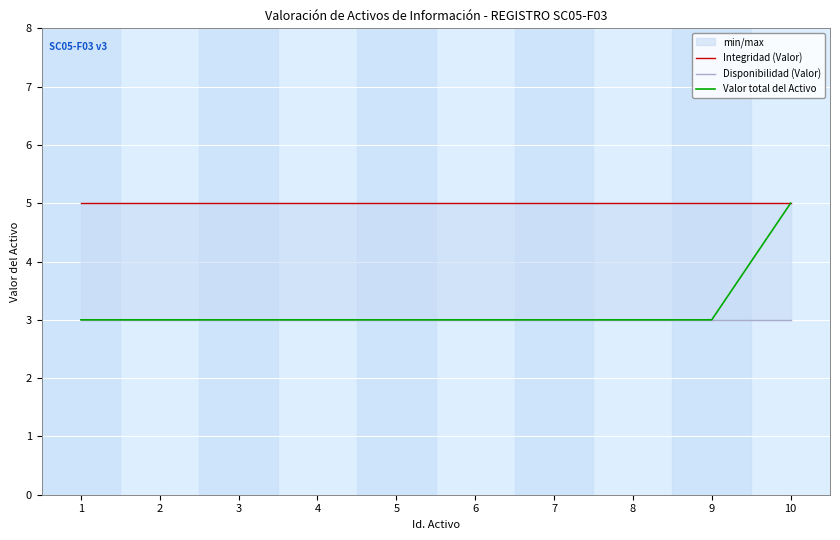

Reading left to right, list all the values displayed in this chart.

Integridad (Valor): 5	5	5	5	5	5	5	5	5	5
Disponibilidad (Valor): 3	3	3	3	3	3	3	3	3	3
Valor total del Activo: 3	3	3	3	3	3	3	3	3	5